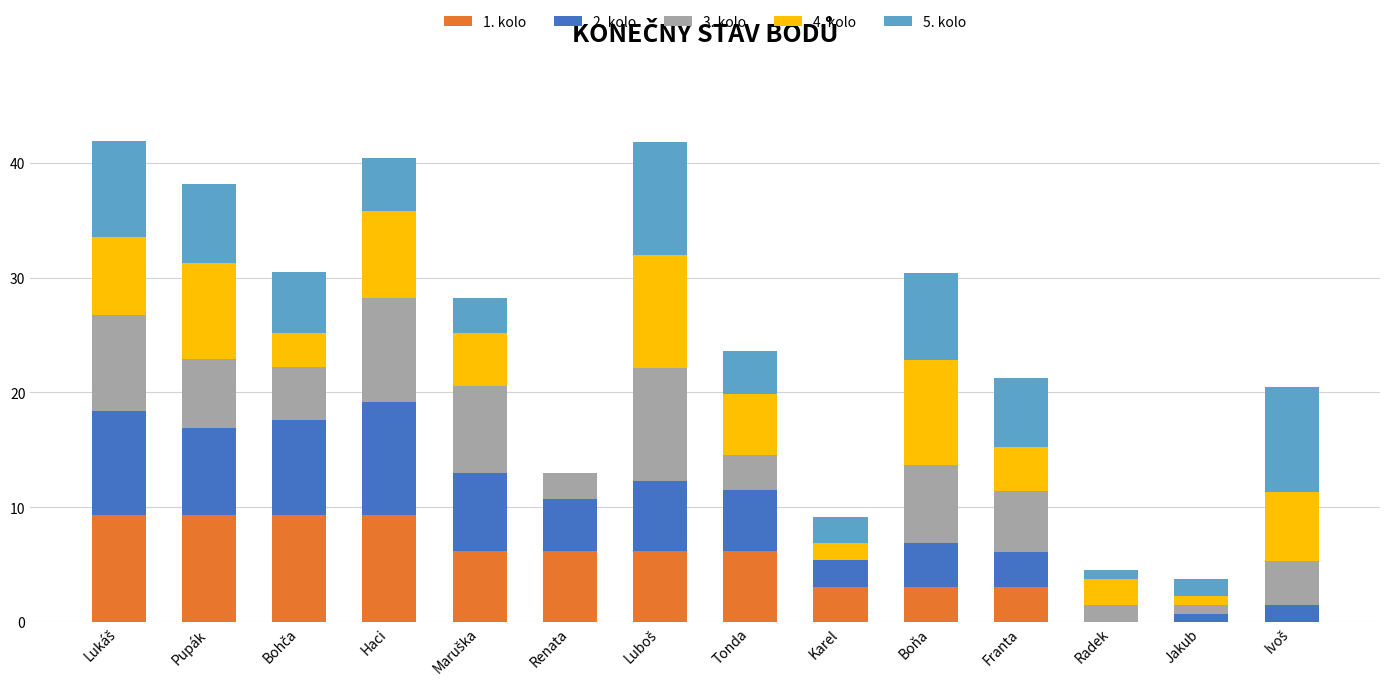

What is the total value across all series at Tonda?

23.6